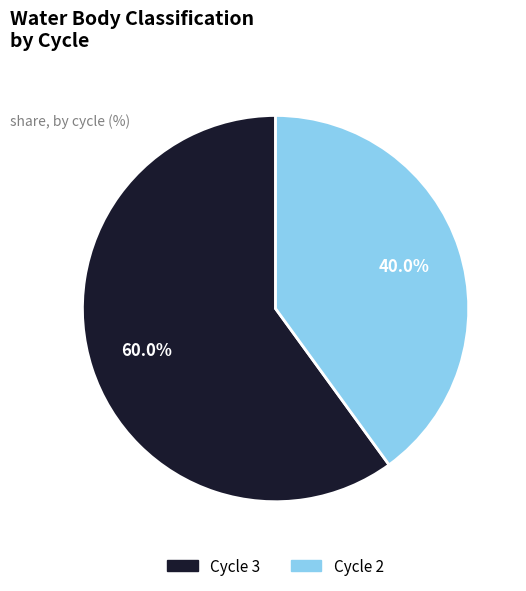

Rank the categories by value from highest to lowest.

Cycle 3, Cycle 2